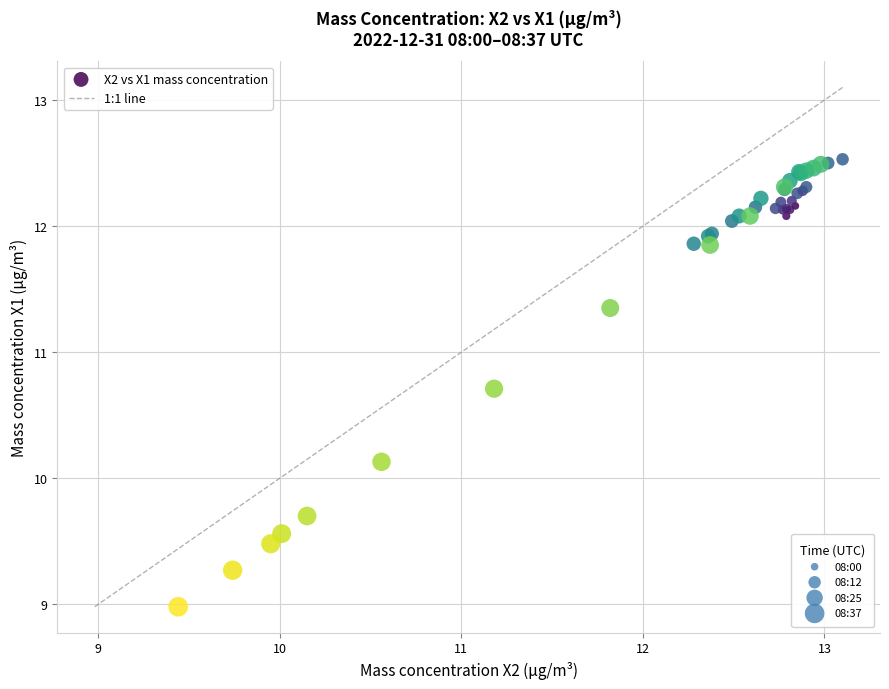

What Y value in the scatter plot is closest to 10?

10.1